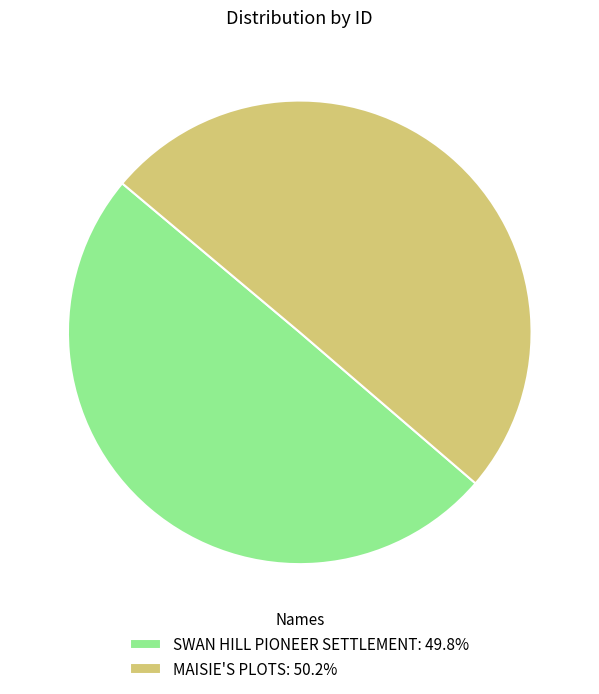

Count the number of slices in the pie.

2